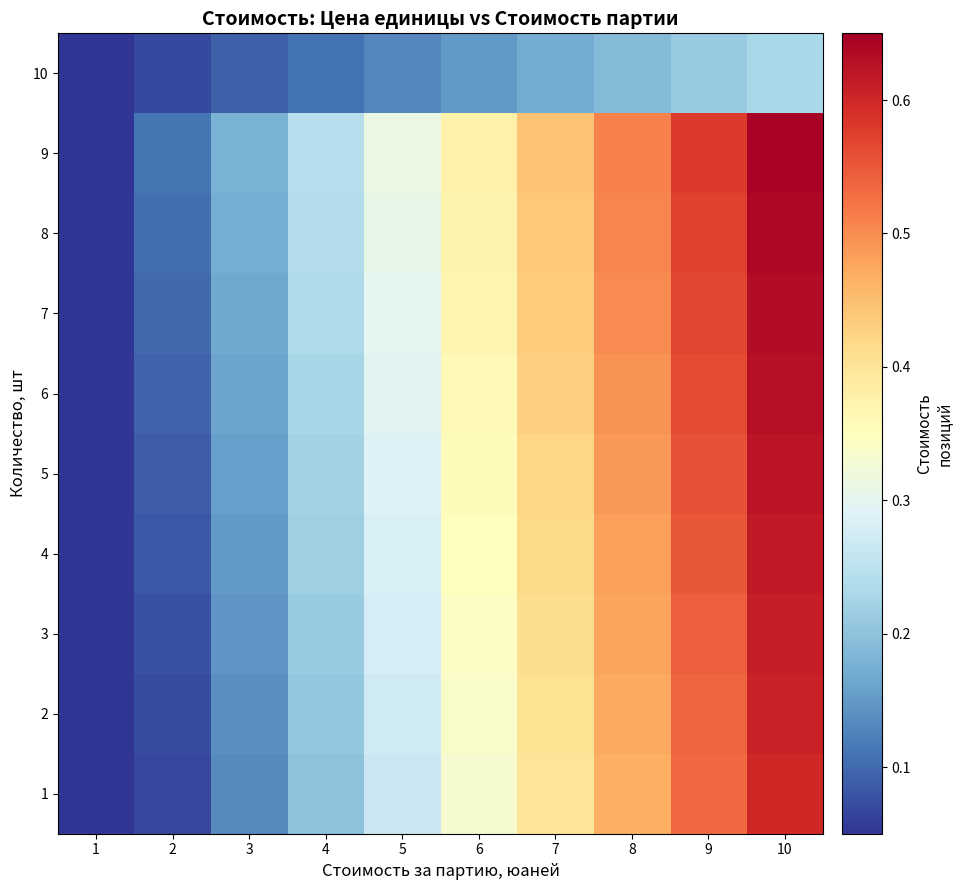

Reading left to right, transcribe all the data shown in this chart.

1: 1=0.0	2=0.1	3=0.1	4=0.2	5=0.3	6=0.3	7=0.4	8=0.5	9=0.5	10=0.6
2: 1=0.0	2=0.1	3=0.1	4=0.2	5=0.3	6=0.3	7=0.4	8=0.5	9=0.5	10=0.6
3: 1=0.0	2=0.1	3=0.1	4=0.2	5=0.3	6=0.3	7=0.4	8=0.5	9=0.5	10=0.6
4: 1=0.0	2=0.1	3=0.1	4=0.2	5=0.3	6=0.3	7=0.4	8=0.5	9=0.6	10=0.6
5: 1=0.0	2=0.1	3=0.2	4=0.2	5=0.3	6=0.4	7=0.4	8=0.5	9=0.6	10=0.6
6: 1=0.0	2=0.1	3=0.2	4=0.2	5=0.3	6=0.4	7=0.4	8=0.5	9=0.6	10=0.6
7: 1=0.0	2=0.1	3=0.2	4=0.2	5=0.3	6=0.4	7=0.4	8=0.5	9=0.6	10=0.6
8: 1=0.0	2=0.1	3=0.2	4=0.2	5=0.3	6=0.4	7=0.4	8=0.5	9=0.6	10=0.6
9: 1=0.0	2=0.1	3=0.2	4=0.2	5=0.3	6=0.4	7=0.4	8=0.5	9=0.6	10=0.6
10: 1=0.1	2=0.1	3=0.1	4=0.1	5=0.1	6=0.2	7=0.2	8=0.2	9=0.2	10=0.2